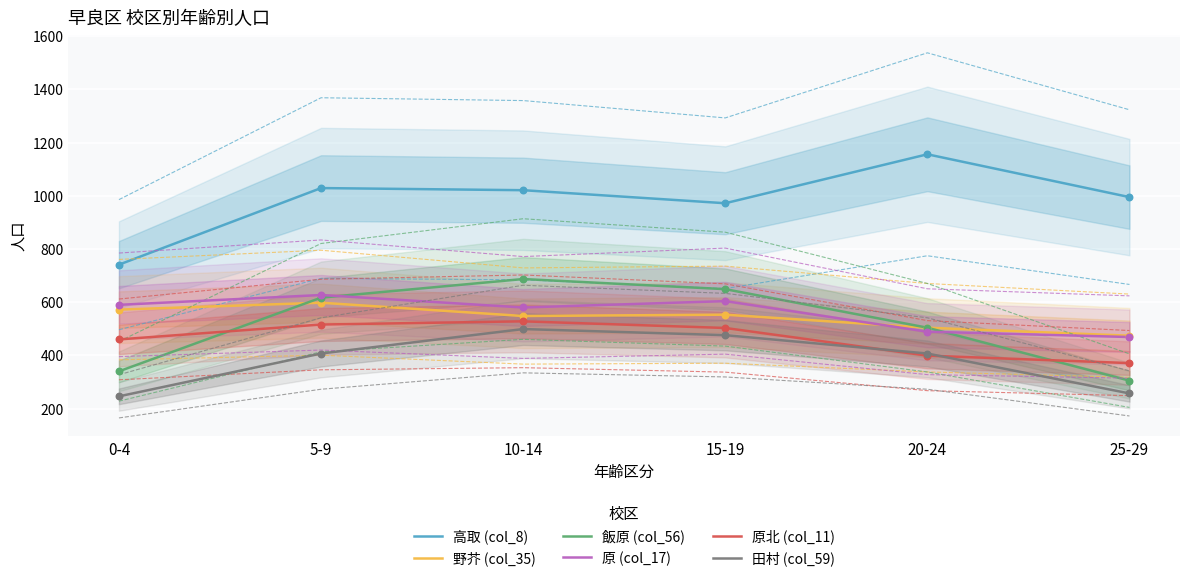

Which series has the largest Y range (max minus min)?

高取 (col_8)